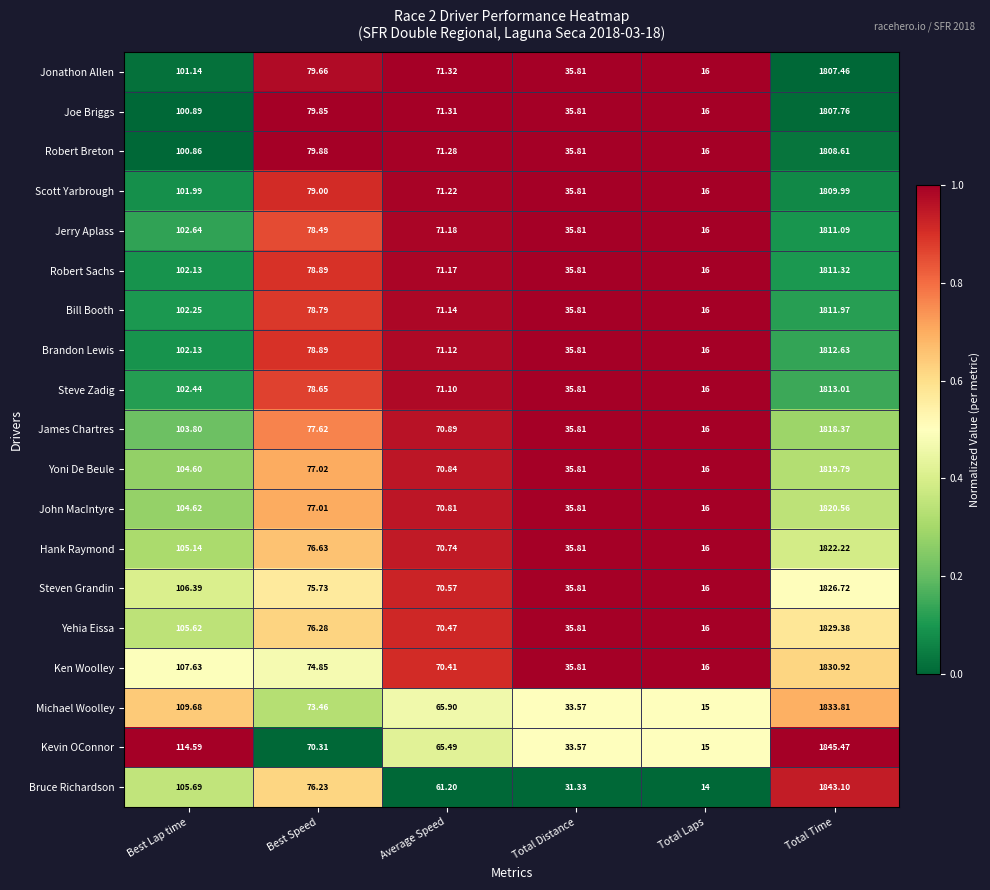

Rank the categories by John MacIntyre value from lowest to highest.

Total Laps, Total Distance, Average Speed, Best Speed, Best Lap time, Total Time